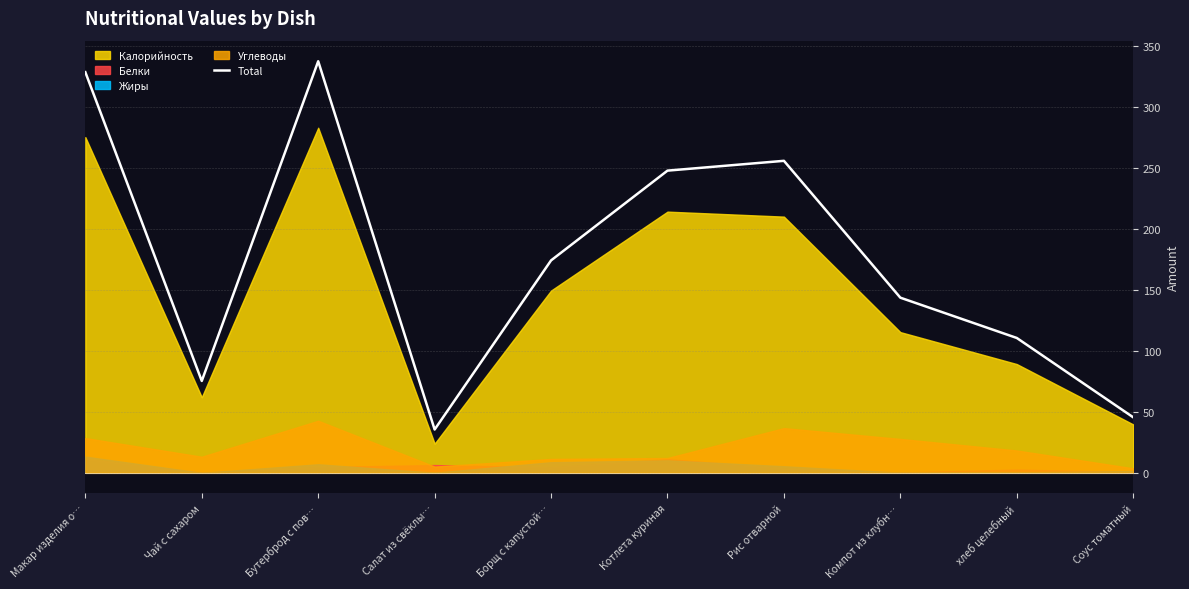

Reading right to left, what are all the values shown in this chart?

45.5	110.6	143.6	255.9	247.8	174.2	35.5	337.5	75.4	328.6